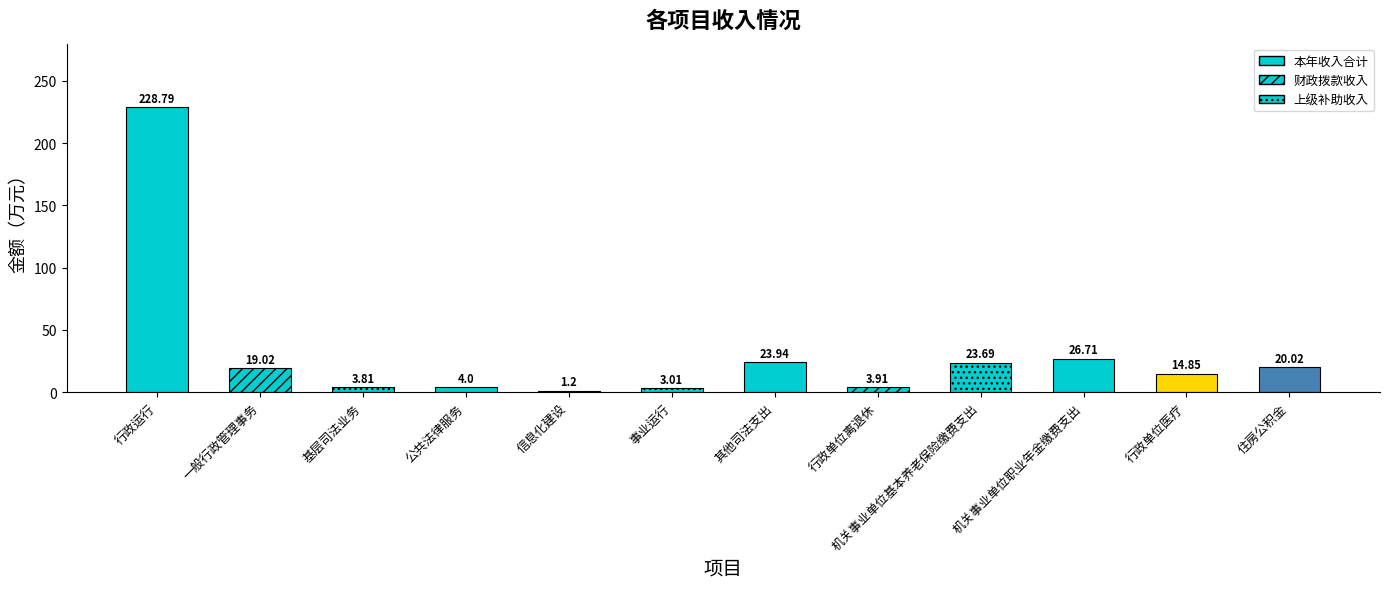

The value of 财政拨款收入 at 事业运行 is 1.4. True or false?

False